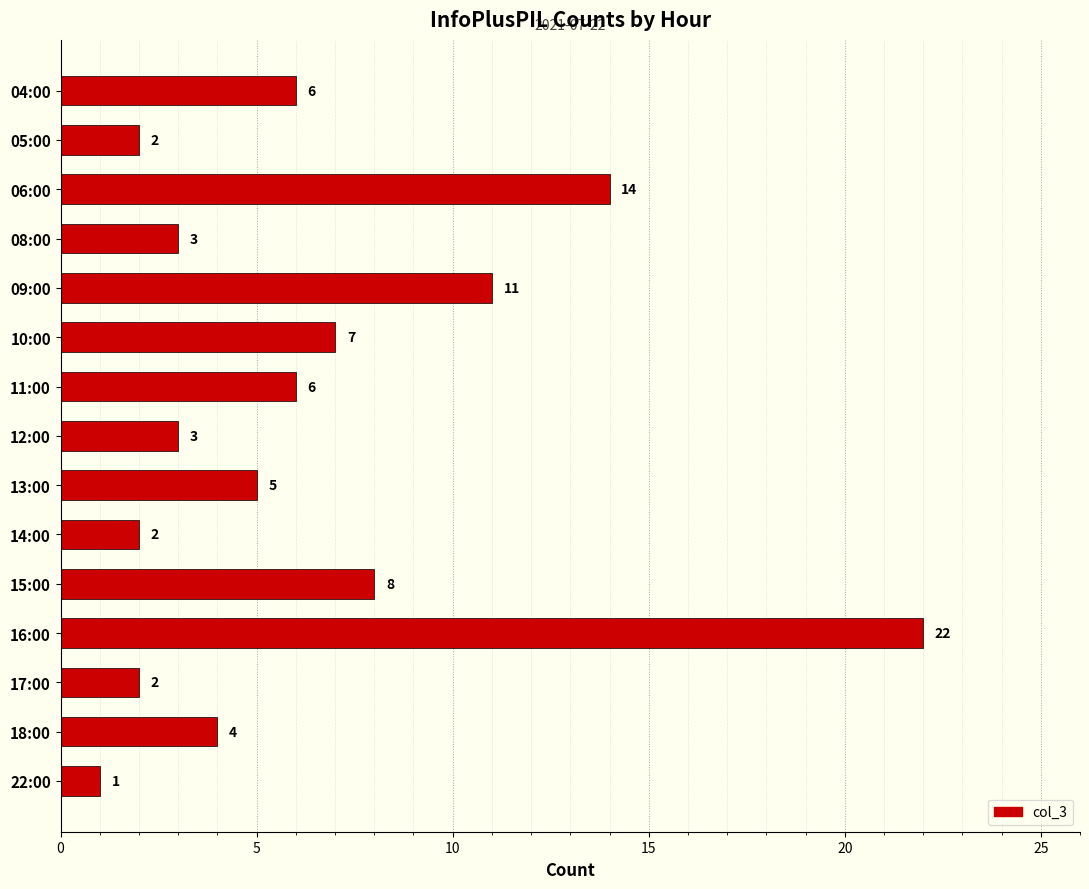

Is it true that the value at 18:00 is 4?

True